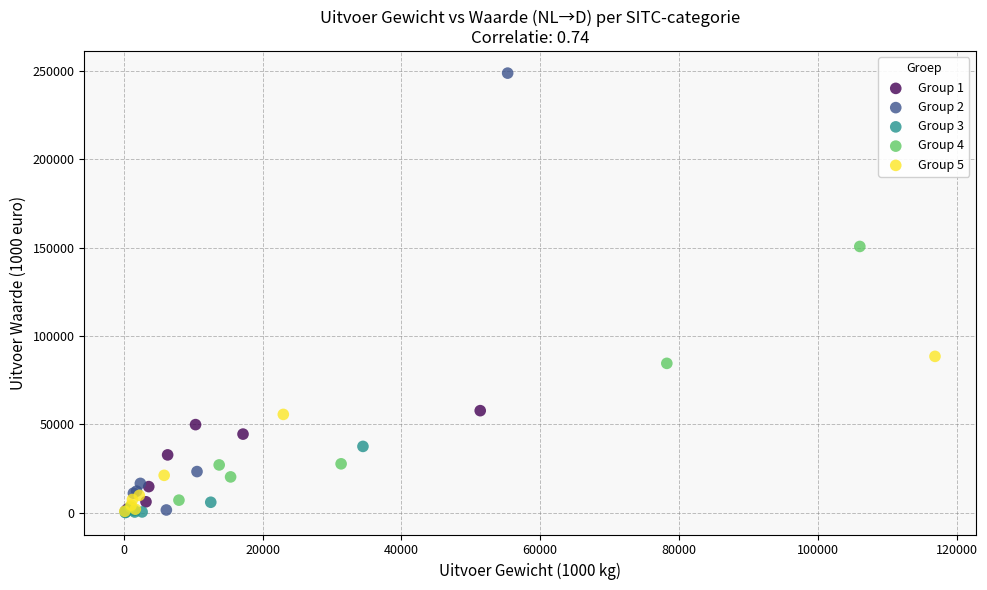

Which series has the widest spread of Y values?

Group 2